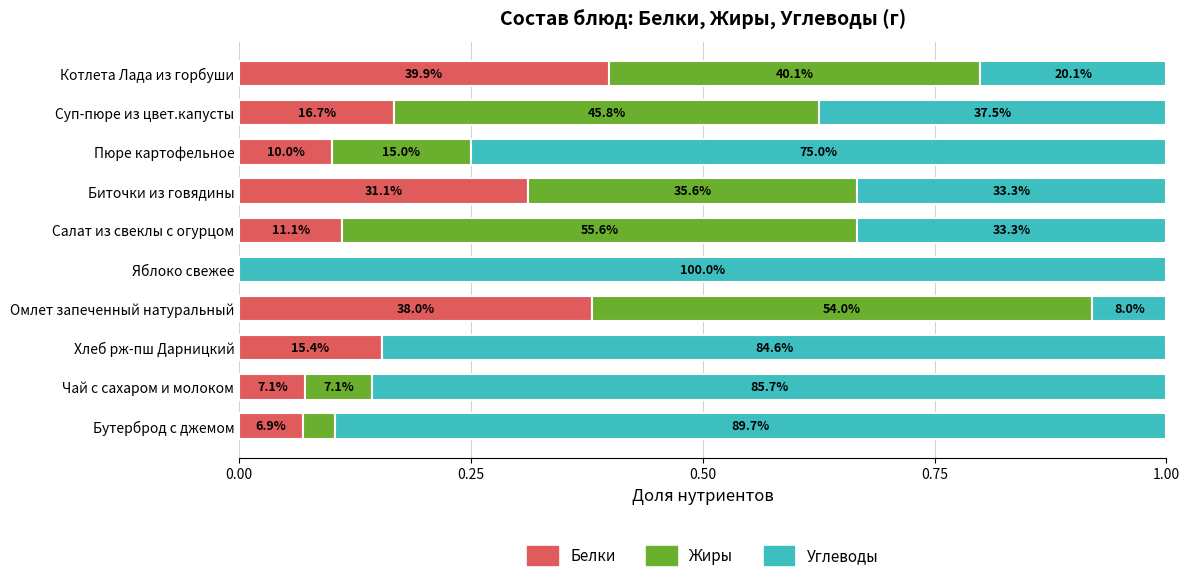

What are all the series names shown in the legend?

Белки, Жиры, Углеводы